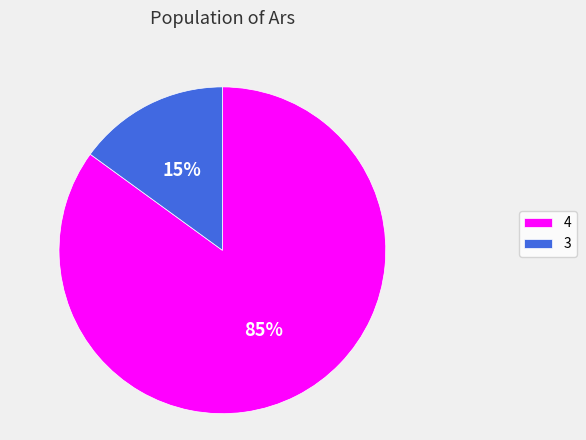

What is the ratio of the value at 4 to the value at 3?

5.7